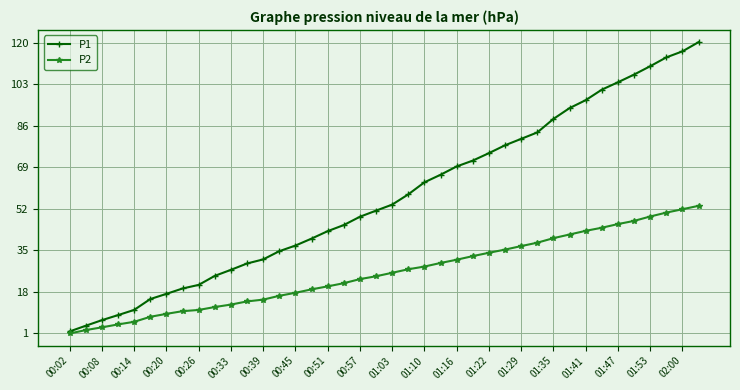

What is the value of the P2 point at the 26th from the left?

32.5